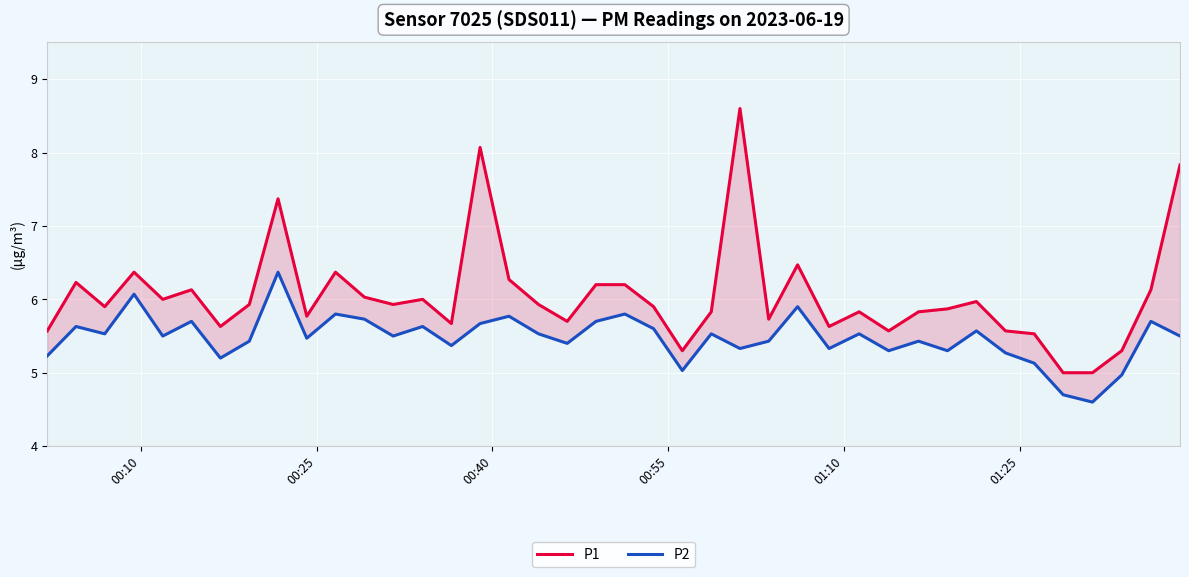

What is the difference between the highest and lowest values at 00:10?

0.3